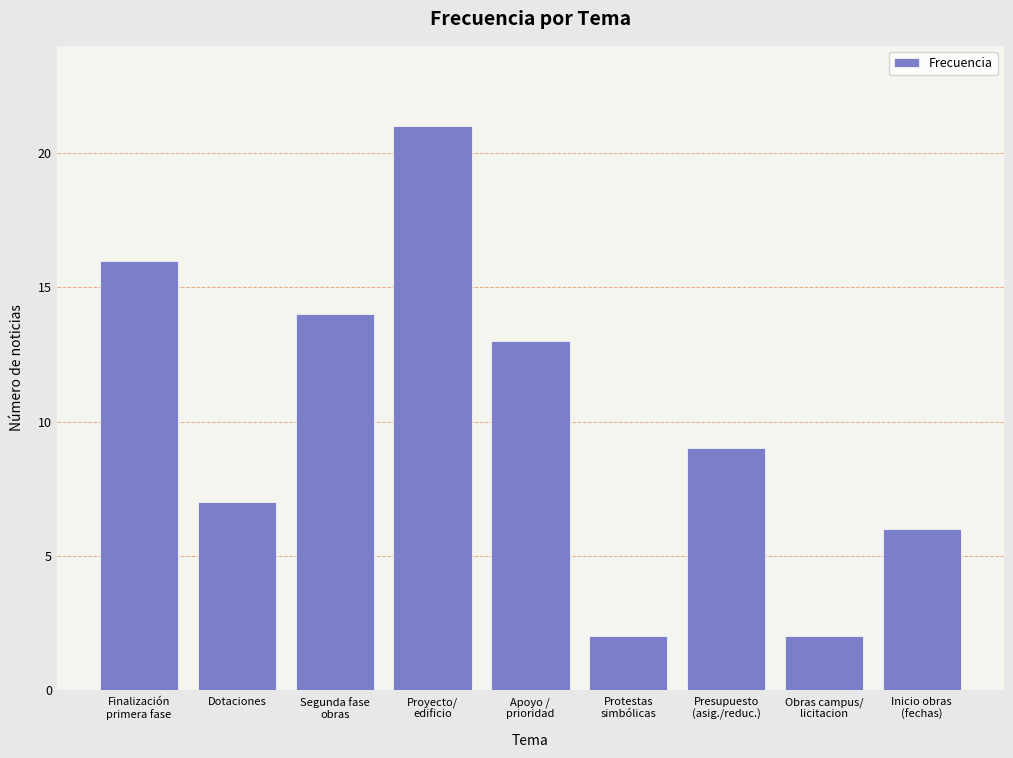

Reading right to left, transcribe all the data shown in this chart.

6	2	9	2	13	21	14	7	16